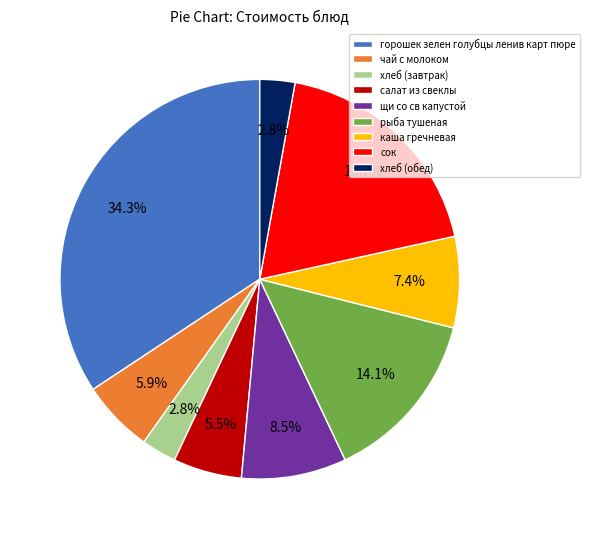

Between хлеб (обед) and сок, which is larger?

сок